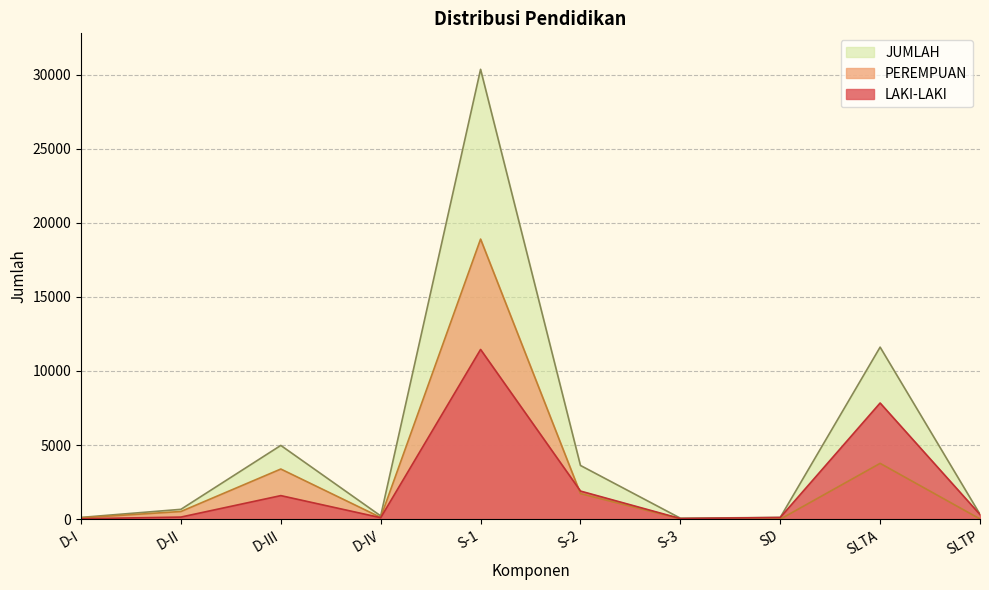

What is the label of the 4th point from the right?

S-3